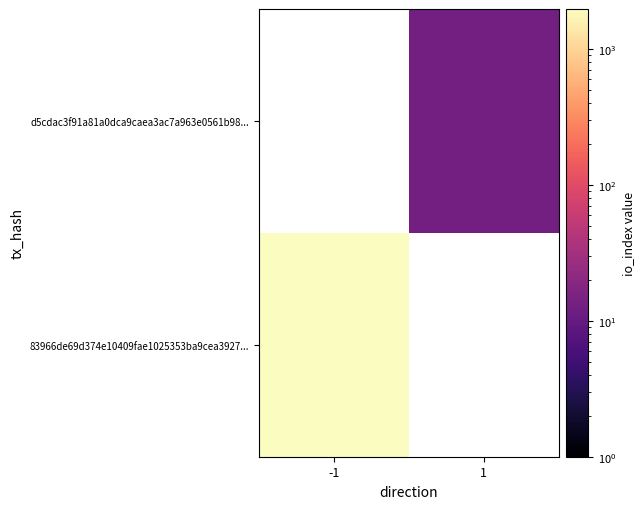

What is the maximum value shown in the chart?

1977.0